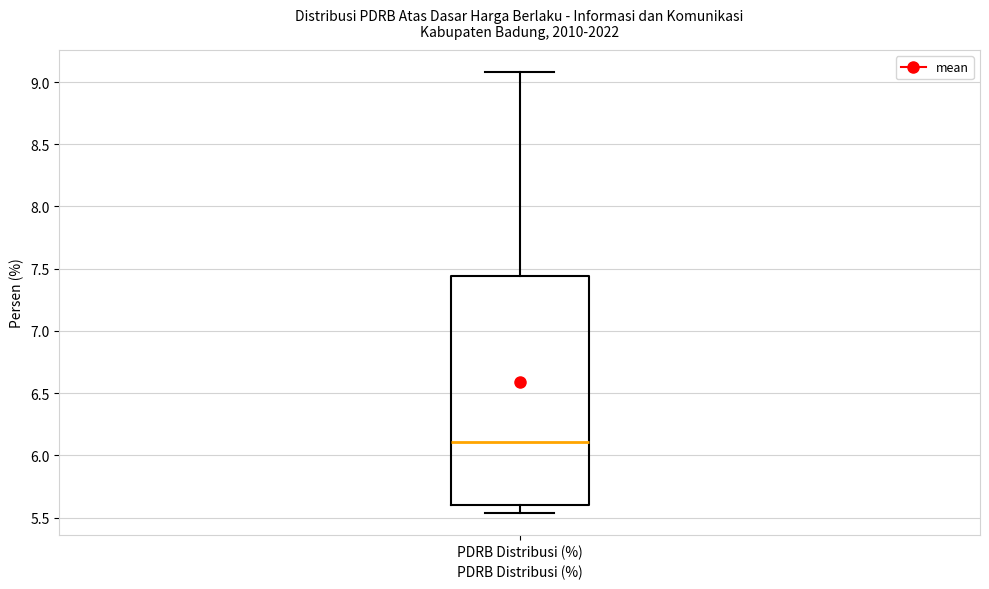

Transcribe this box plot: give where the median line is, the range the box spans, and where the two whiskers end, as read against the y-axis. The values are not printed on the chart, so give them approximately, as read against the axis.

median 6.10, box 5.60 to 7.45, whiskers 5.55 to 9.10